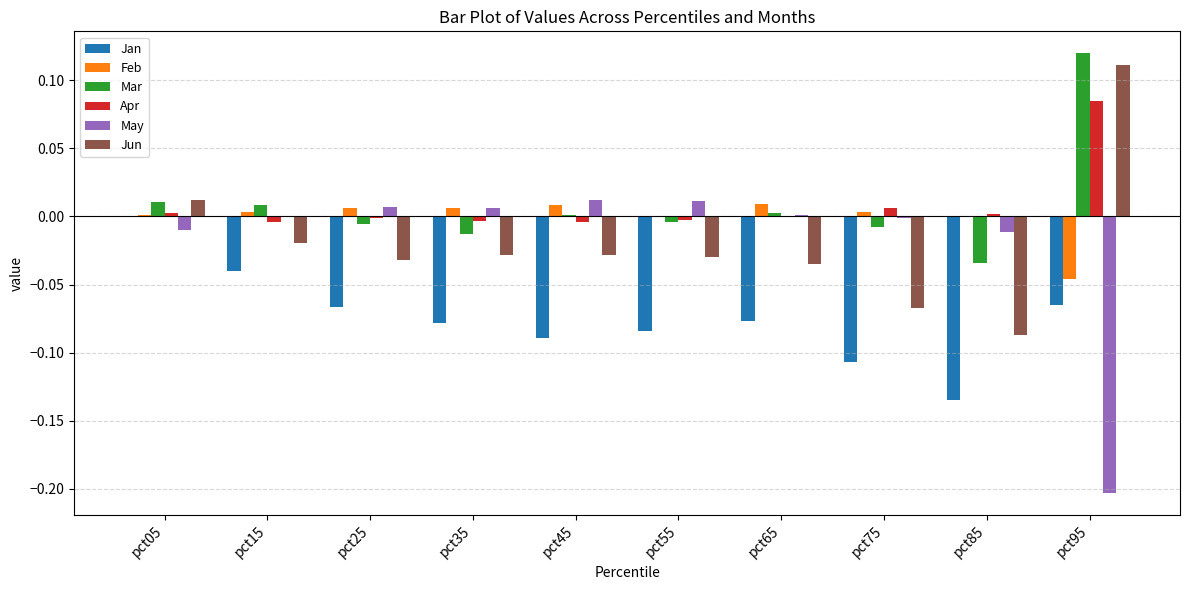

At which label does Jun reach its peak?

pct95